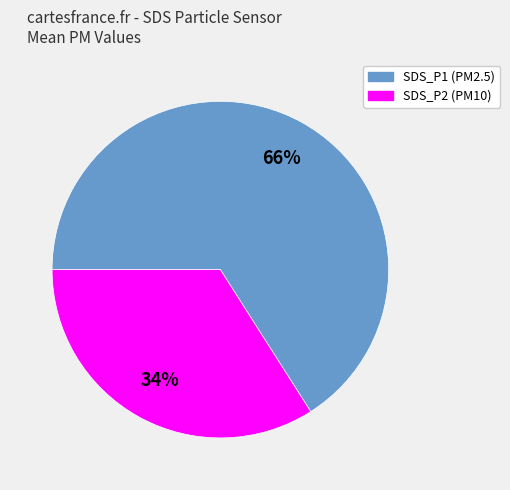

Combined, do SDS_P2 (PM10) and SDS_P1 (PM2.5) account for over 50%?

Yes